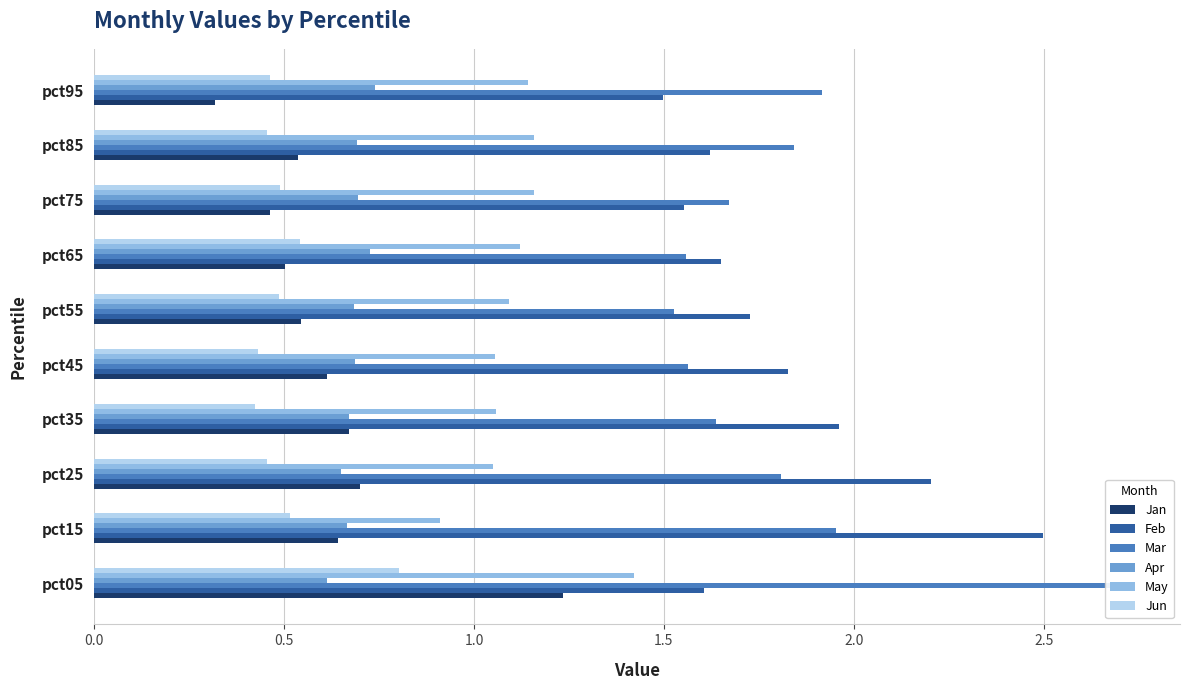

What is the approximate value of Jan at pct35?

0.7